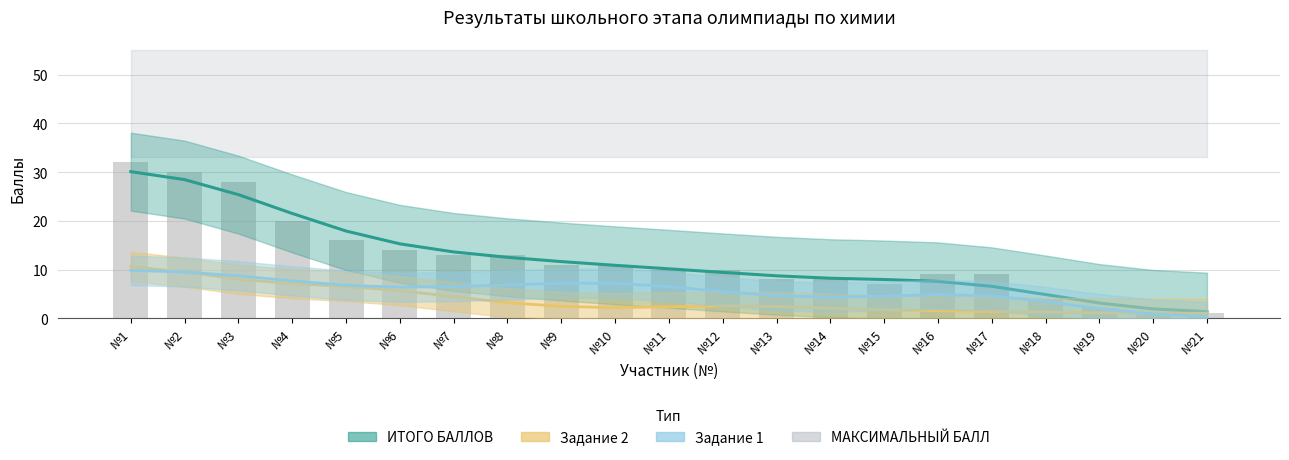

What is the sum of the Задание 1 values at 11 and 2?

17